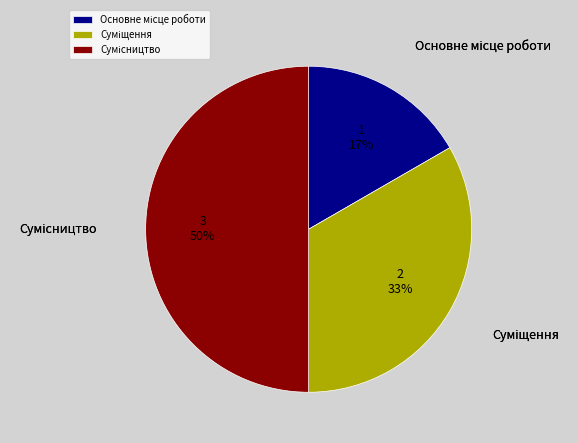

To the nearest percent, what is the average slice percentage?

33%